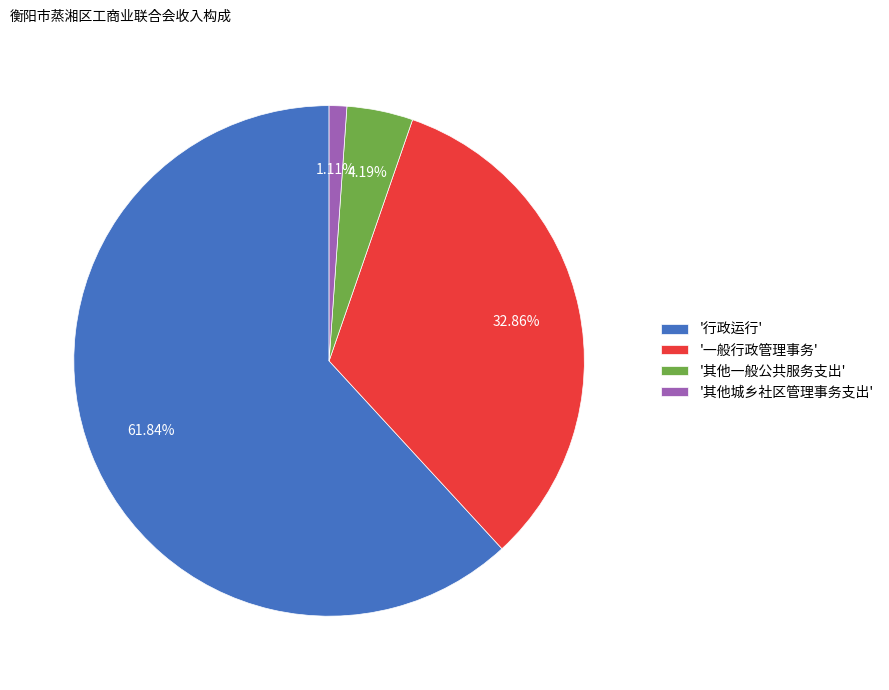

Combined, do '一般行政管理事务' and '其他城乡社区管理事务支出' account for over 50%?

No